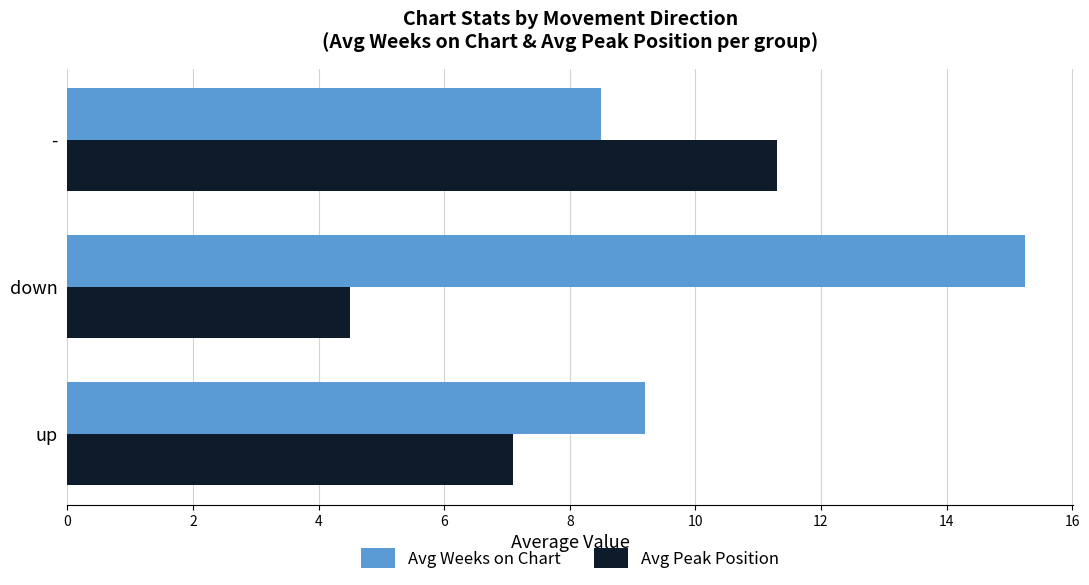

The value of Avg Peak Position at down is 4.5. True or false?

True